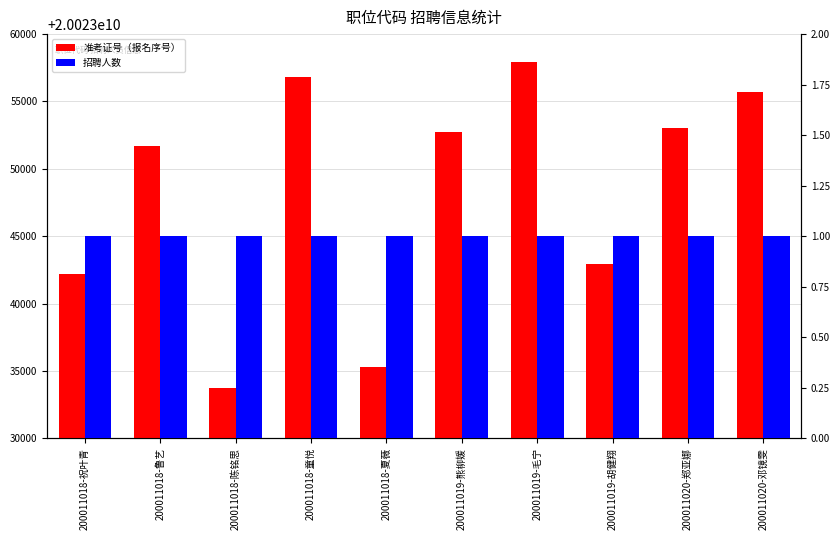

At which label does 招聘人数 reach its minimum?

200011018-祝叶青